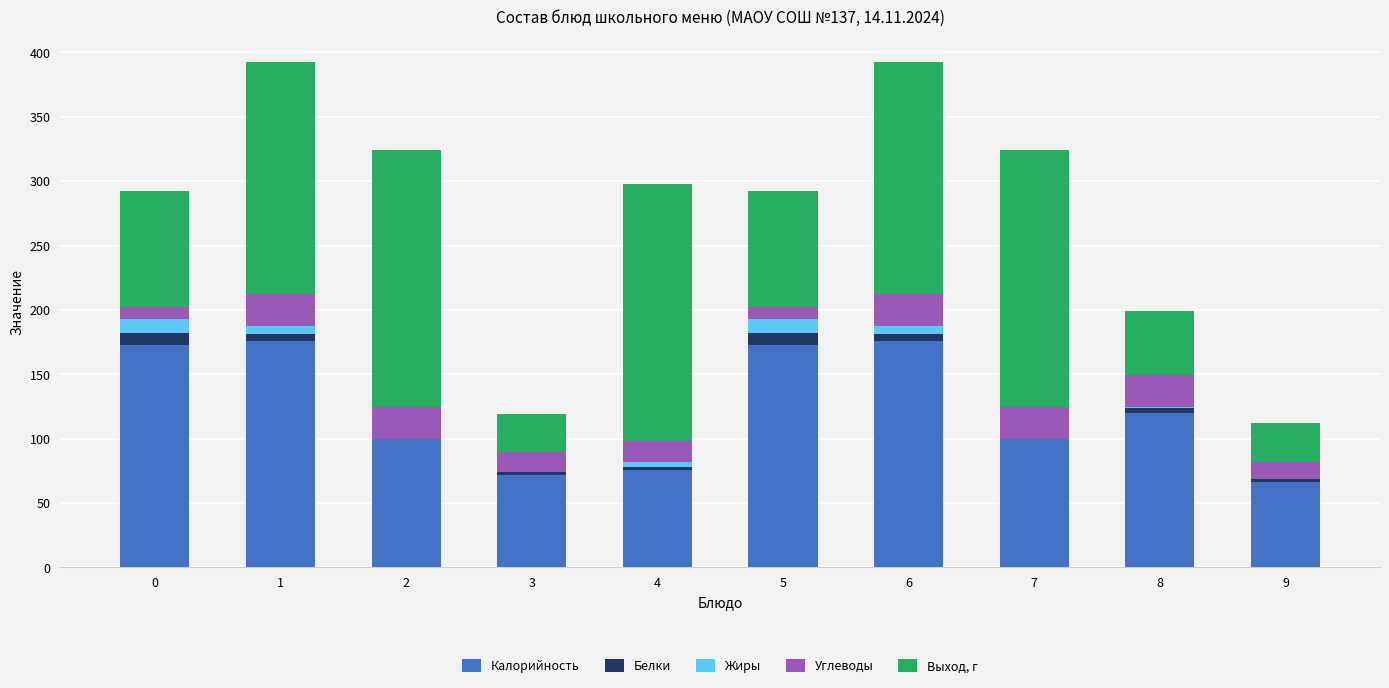

What is the maximum value for Калорийность?

176.0